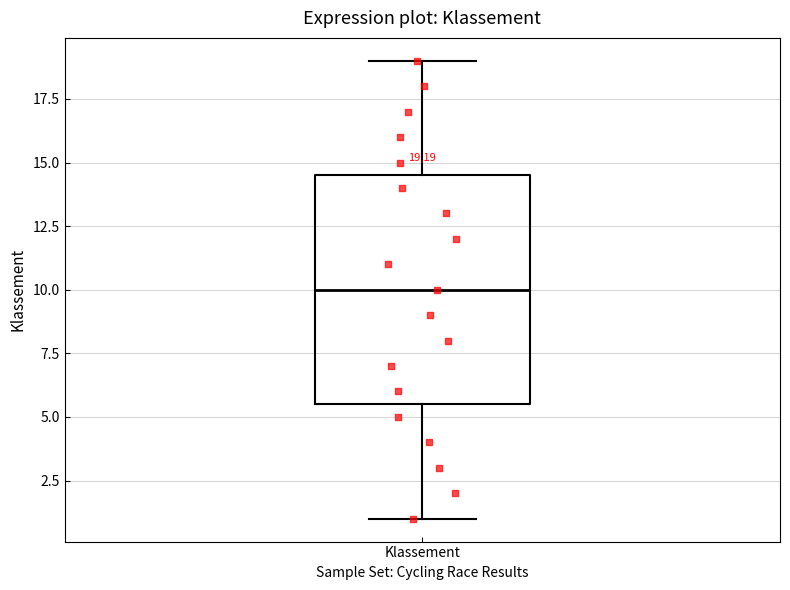

Where is the lower edge of the box for Klassement on the y-axis? The values are not printed on the chart, so give them approximately, as read against the axis.

5.5